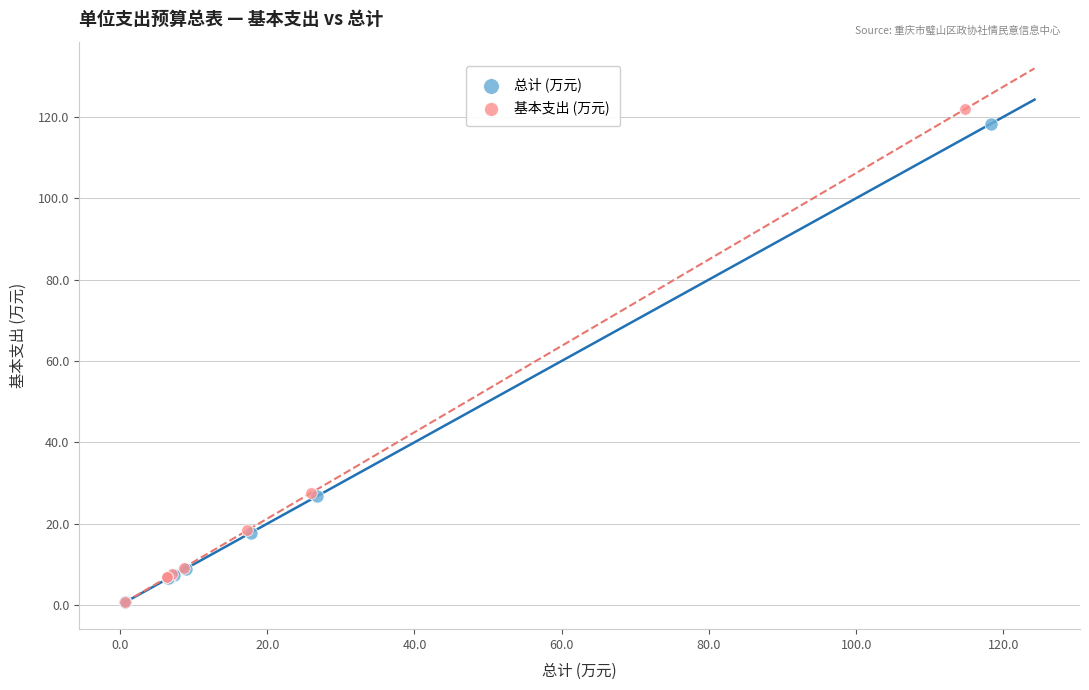

Which series has the widest spread of Y values?

基本支出 (万元)